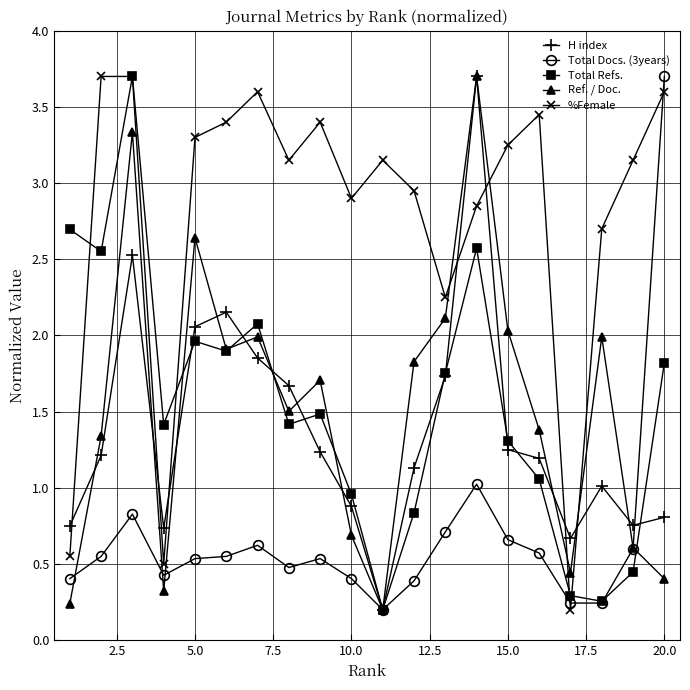

What is the greatest value displayed?

3.7